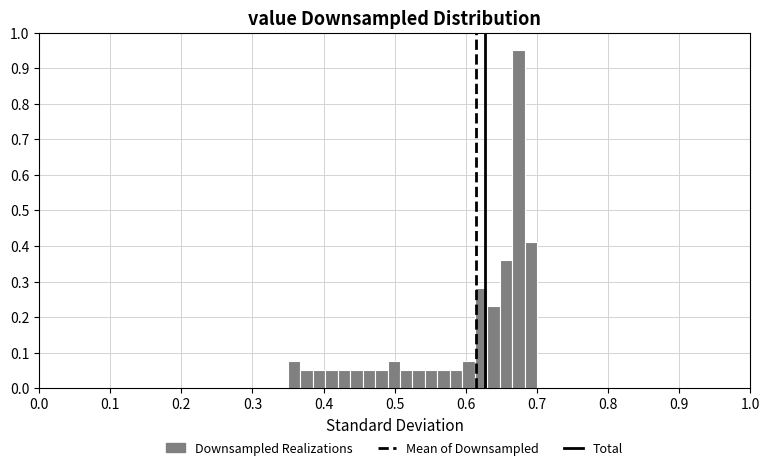

Read against the x-axis, roughly where is the centre of the tallest bar?

0.67